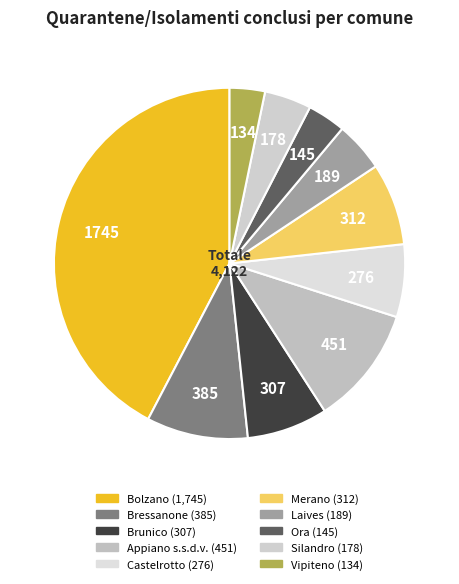

To the nearest percent, what is the difference between the largest and smallest slice percentages?

39%